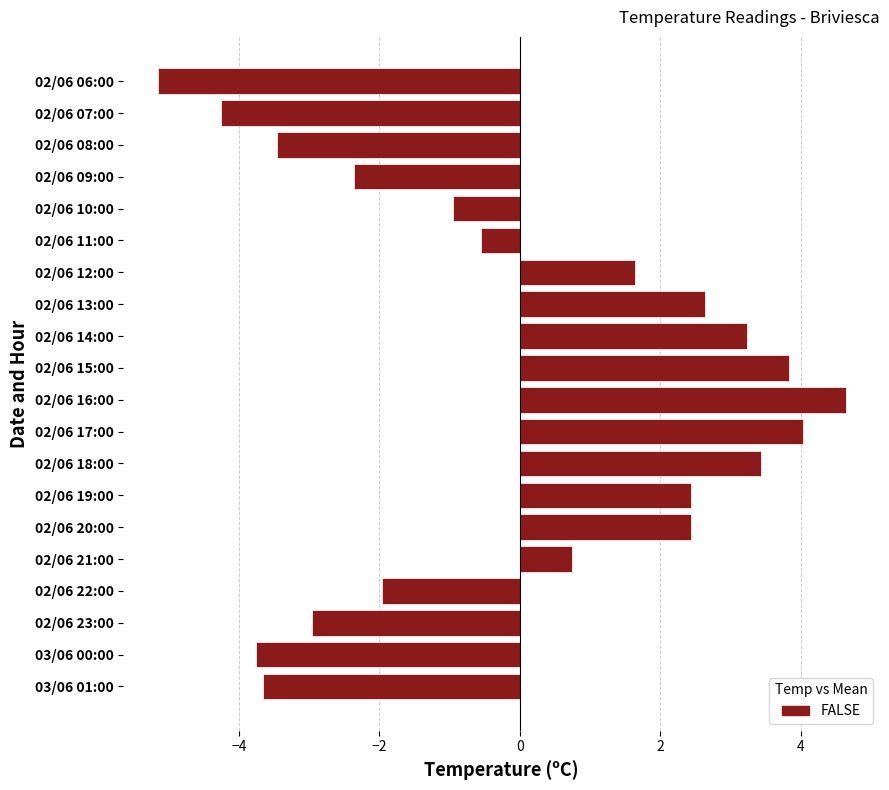

Which category has the lowest value across all series?

02/06 06:00